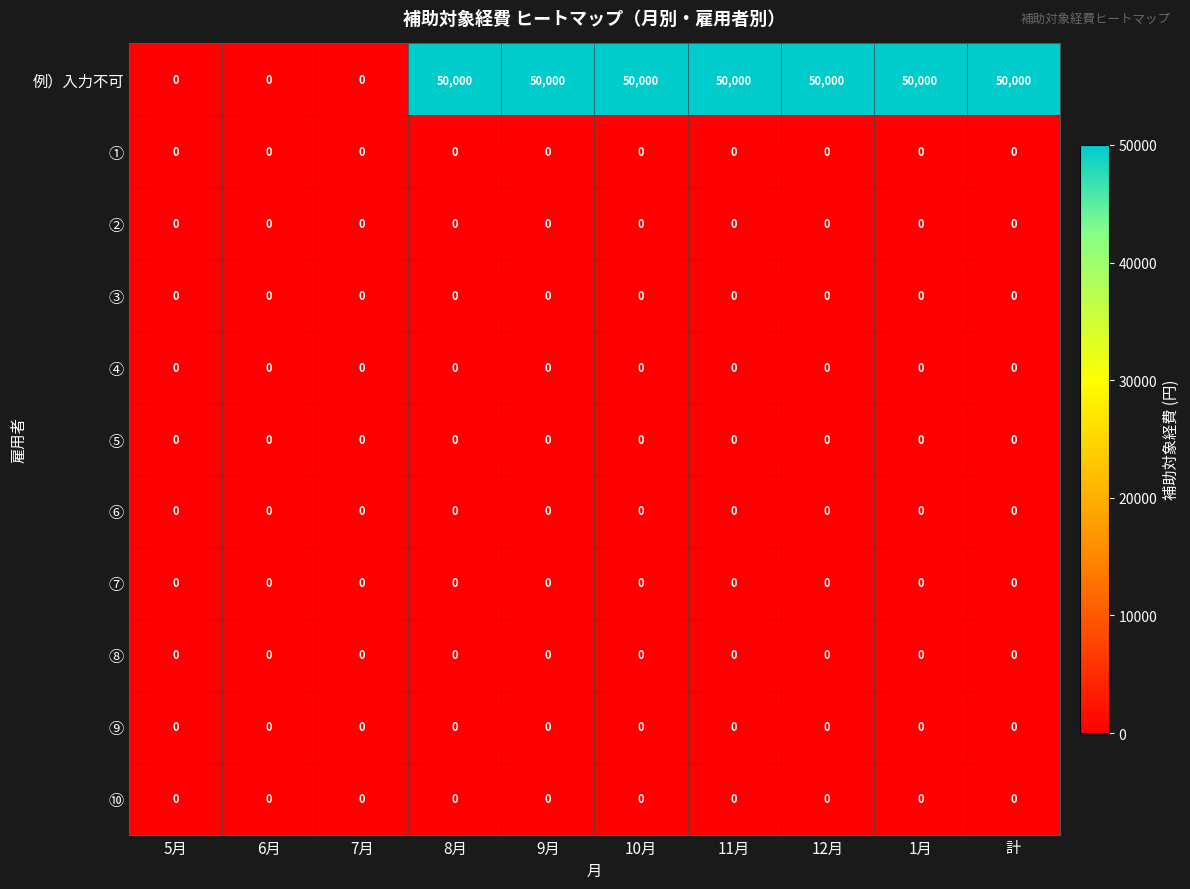

At how many categories does at least one series exceed 11002?

7